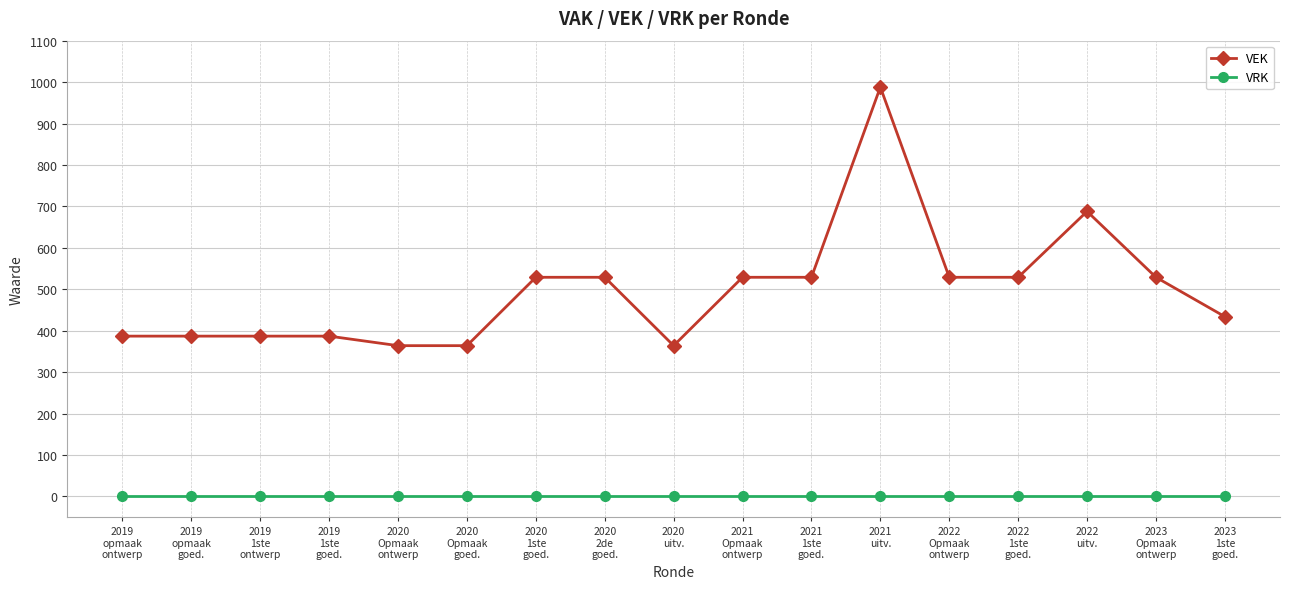

Reading left to right, list all the values displayed in this chart.

VEK: 2019
opmaak
ontwerp=387	2019
opmaak
goed.=387	2019
1ste
ontwerp=387	2019
1ste
goed.=387	2020
Opmaak
ontwerp=364	2020
Opmaak
goed.=364	2020
1ste
goed.=529	2020
2de
goed.=529	2020
uitv.=364	2021
Opmaak
ontwerp=529	2021
1ste
goed.=529	2021
uitv.=988	2022
Opmaak
ontwerp=529	2022
1ste
goed.=529	2022
uitv.=688	2023
Opmaak
ontwerp=529	2023
1ste
goed.=434
VRK: 2019
opmaak
ontwerp=0	2019
opmaak
goed.=0	2019
1ste
ontwerp=0	2019
1ste
goed.=0	2020
Opmaak
ontwerp=0	2020
Opmaak
goed.=0	2020
1ste
goed.=0	2020
2de
goed.=0	2020
uitv.=0	2021
Opmaak
ontwerp=0	2021
1ste
goed.=0	2021
uitv.=0	2022
Opmaak
ontwerp=0	2022
1ste
goed.=0	2022
uitv.=0	2023
Opmaak
ontwerp=0	2023
1ste
goed.=0